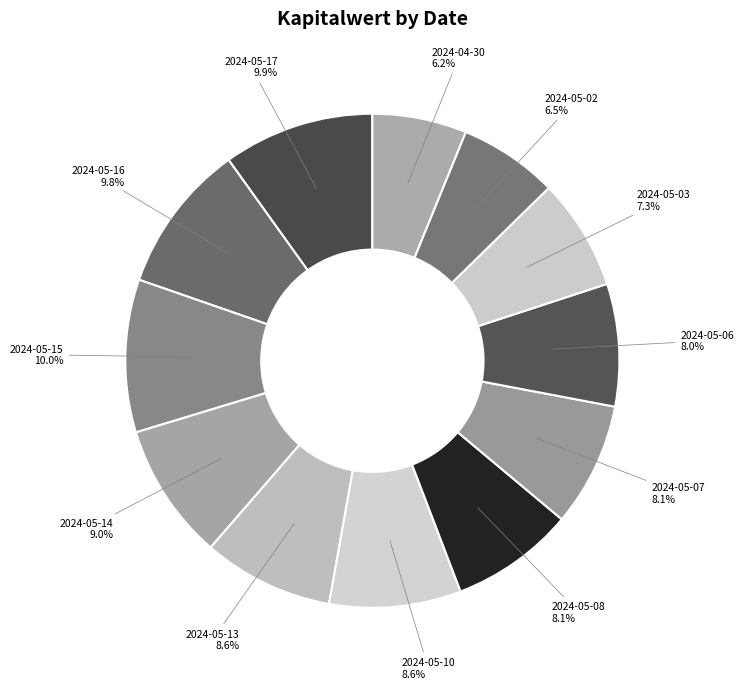

What is the smallest slice in the pie chart?

2024-04-30